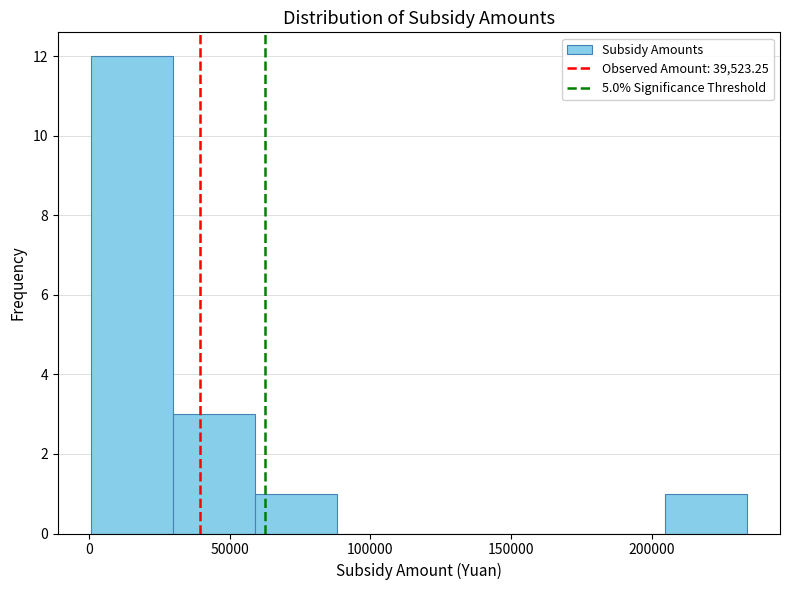

Which range on the x-axis has the tallest bar?

0 to 30000